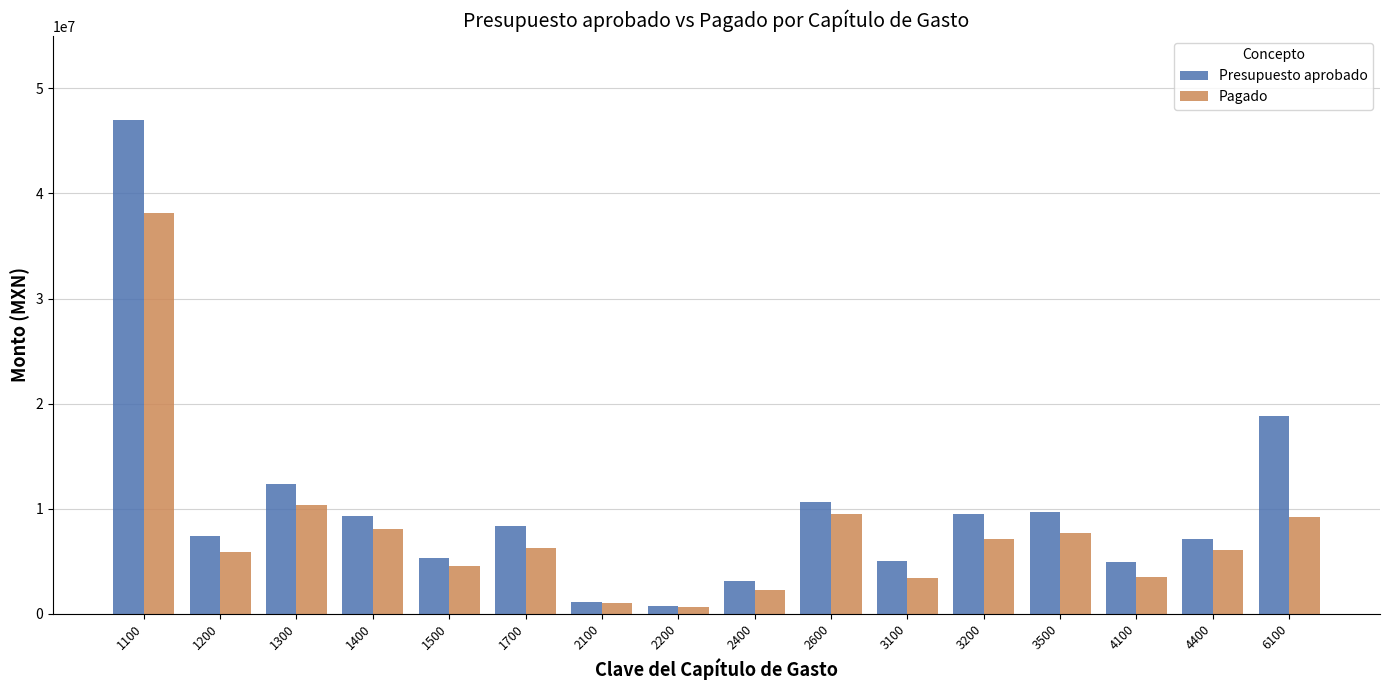

At how many categories does at least one series exceed 17867700?

2